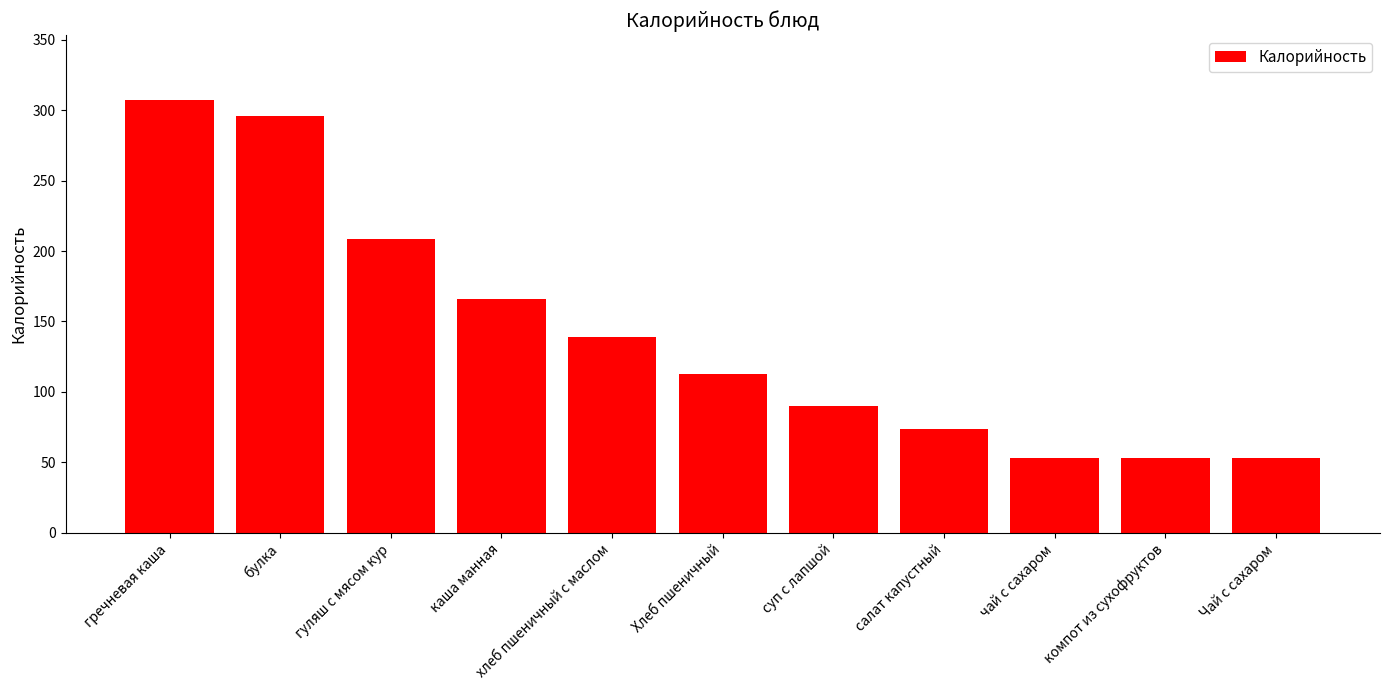

Approximately how many times larger is the value at Хлеб пшеничный compared to булка?

0.4